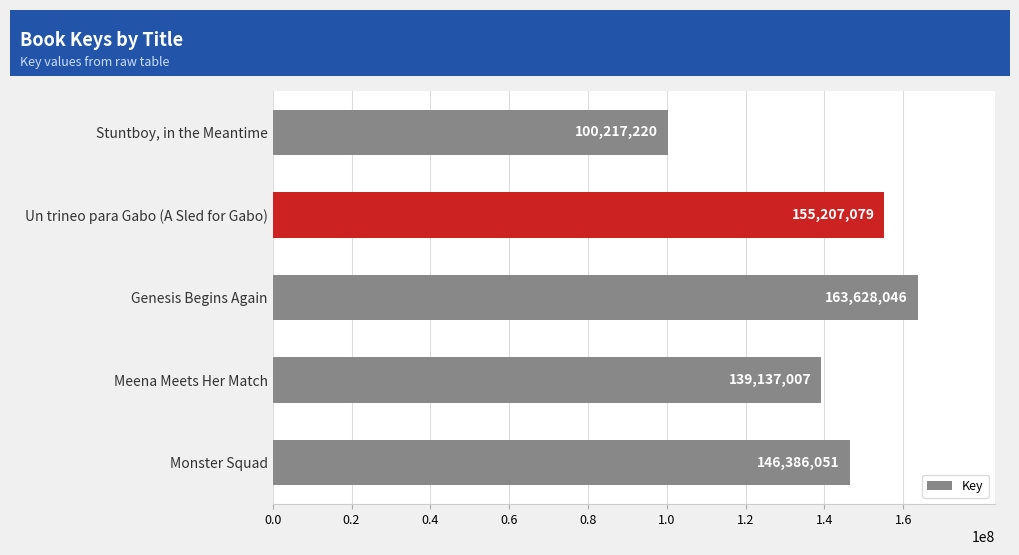

List the labels in order of value, largest first.

Genesis Begins Again, Un trineo para Gabo (A Sled for Gabo), Monster Squad, Meena Meets Her Match, Stuntboy, in the Meantime